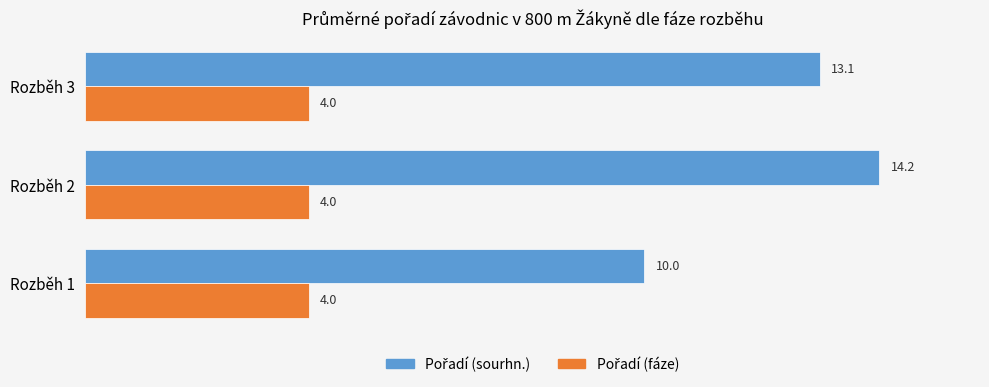

Which label corresponds to the largest value in the chart?

Rozběh 2